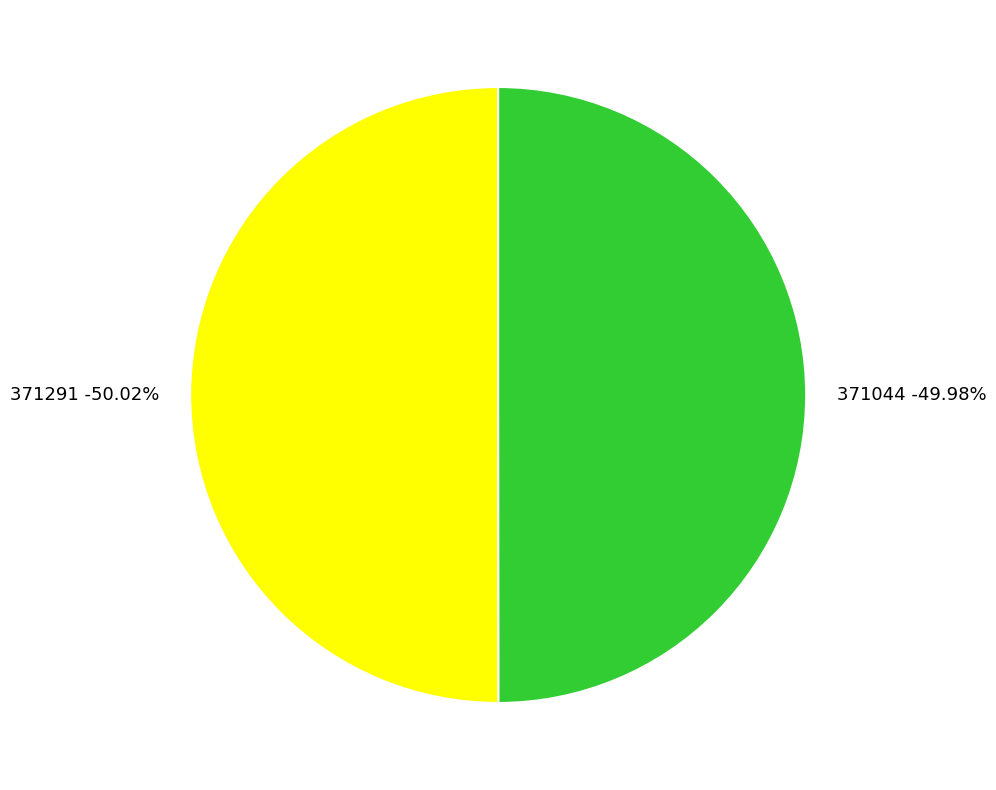

Which slice is the smallest?

371044